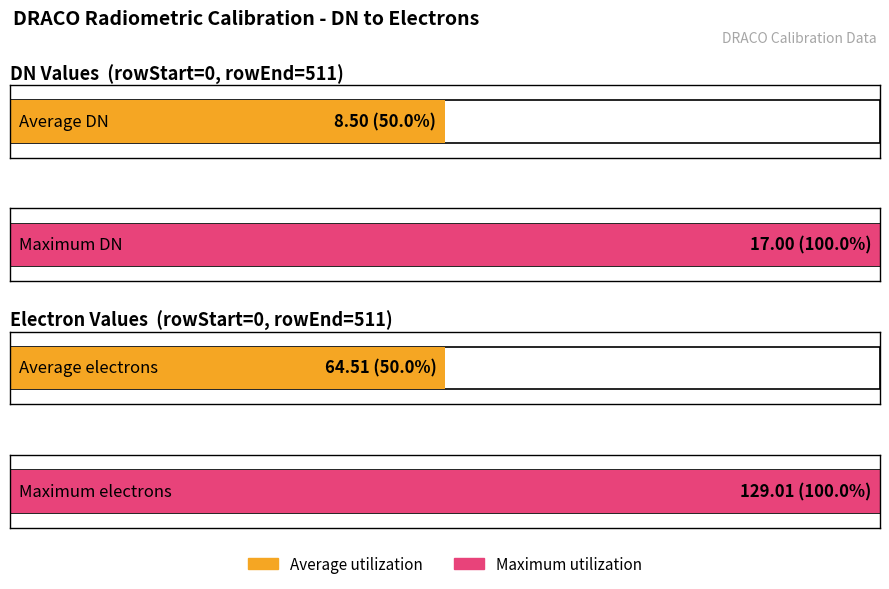

Are the bars horizontal?

Yes